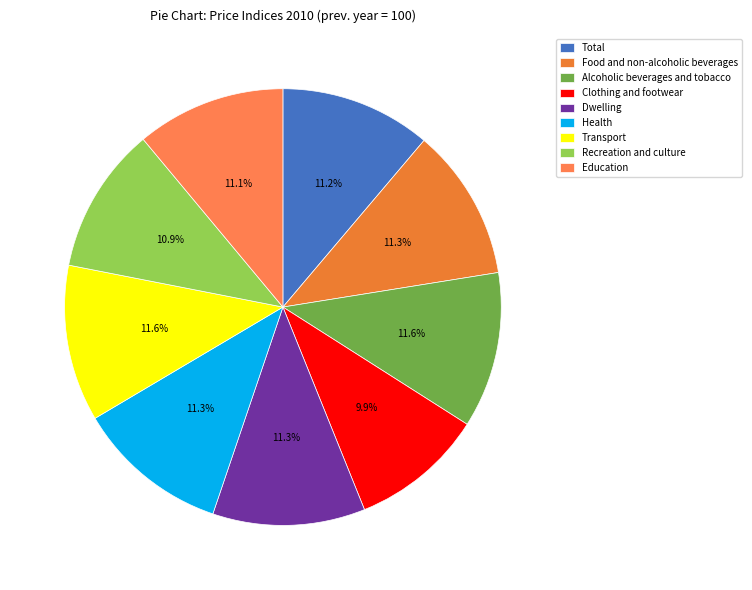

What is the ratio of the value at Education to the value at Alcoholic beverages and tobacco?

1.0